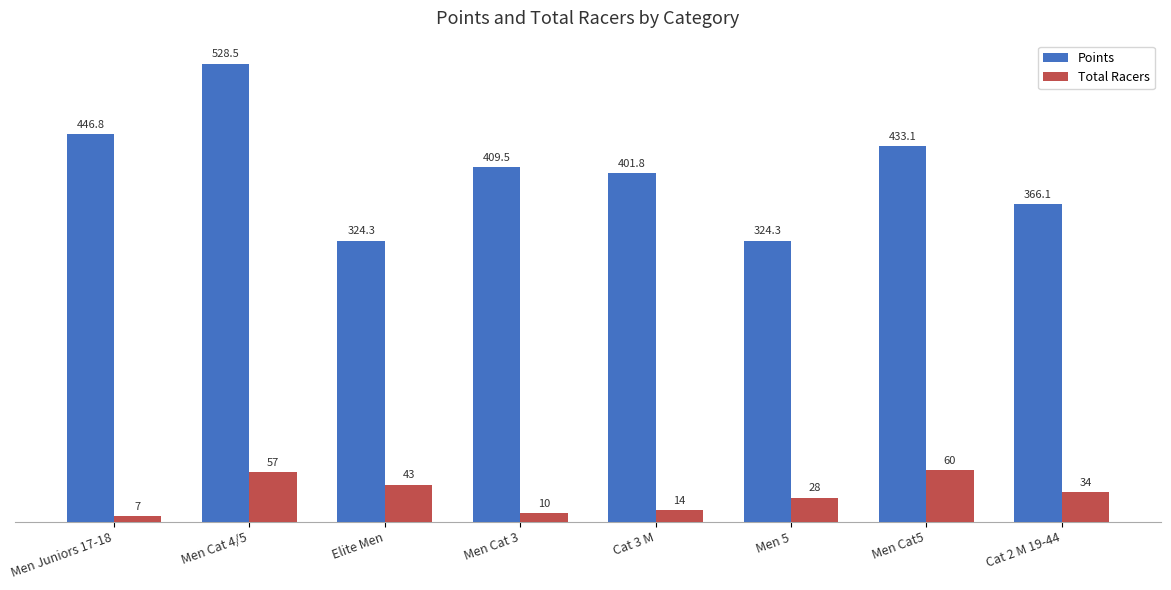

How many bars are there in each group?

2